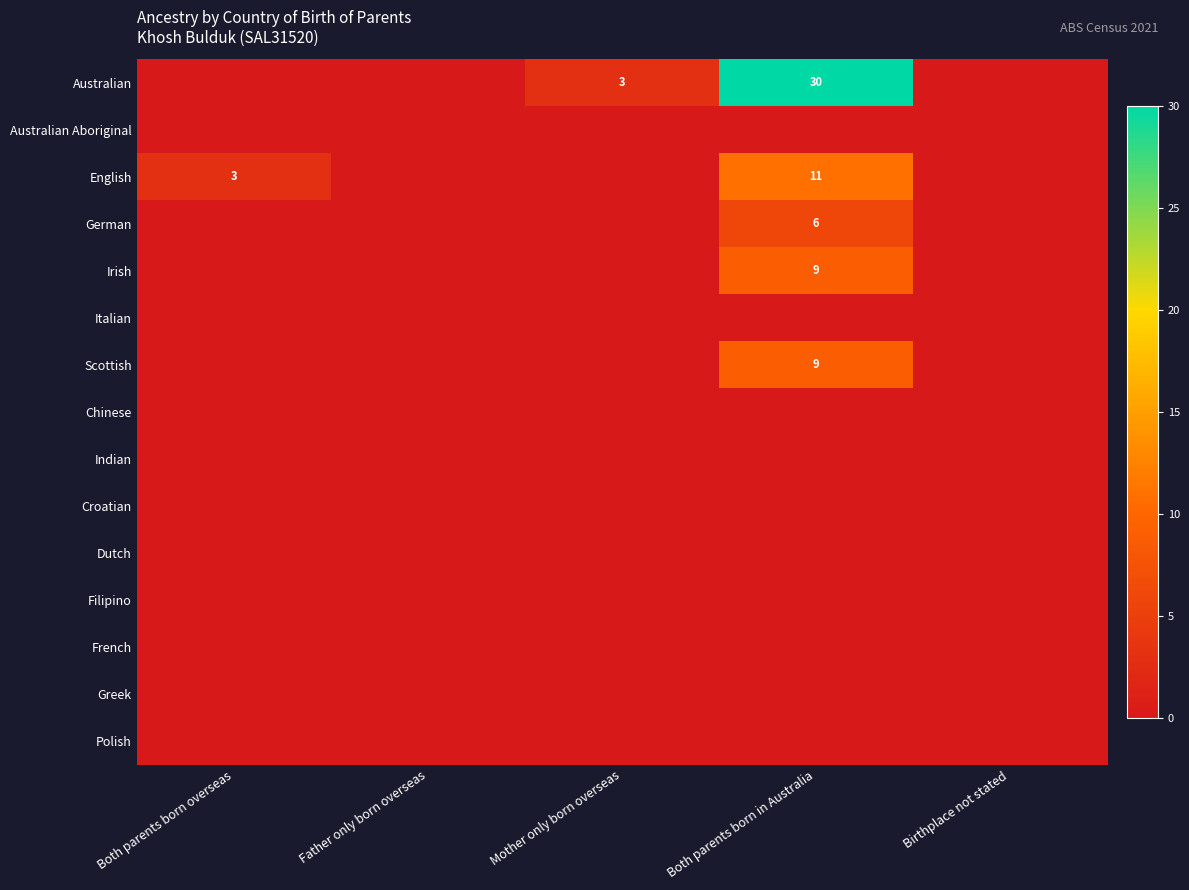

Which series has the largest range (max minus min)?

Australian